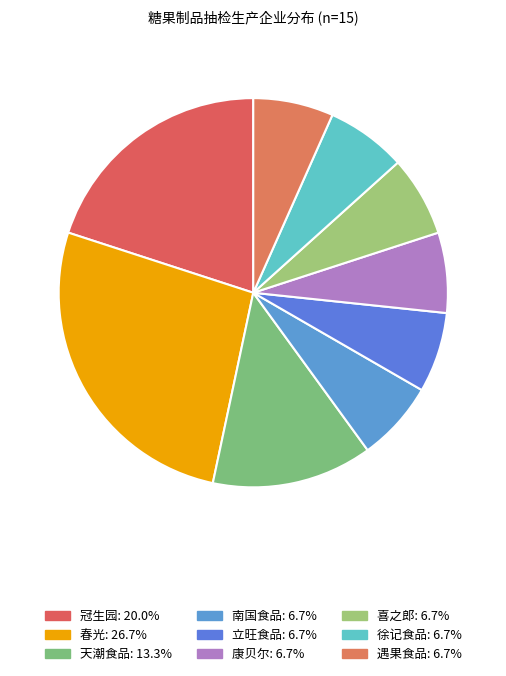

How many slices are in this pie chart?

9